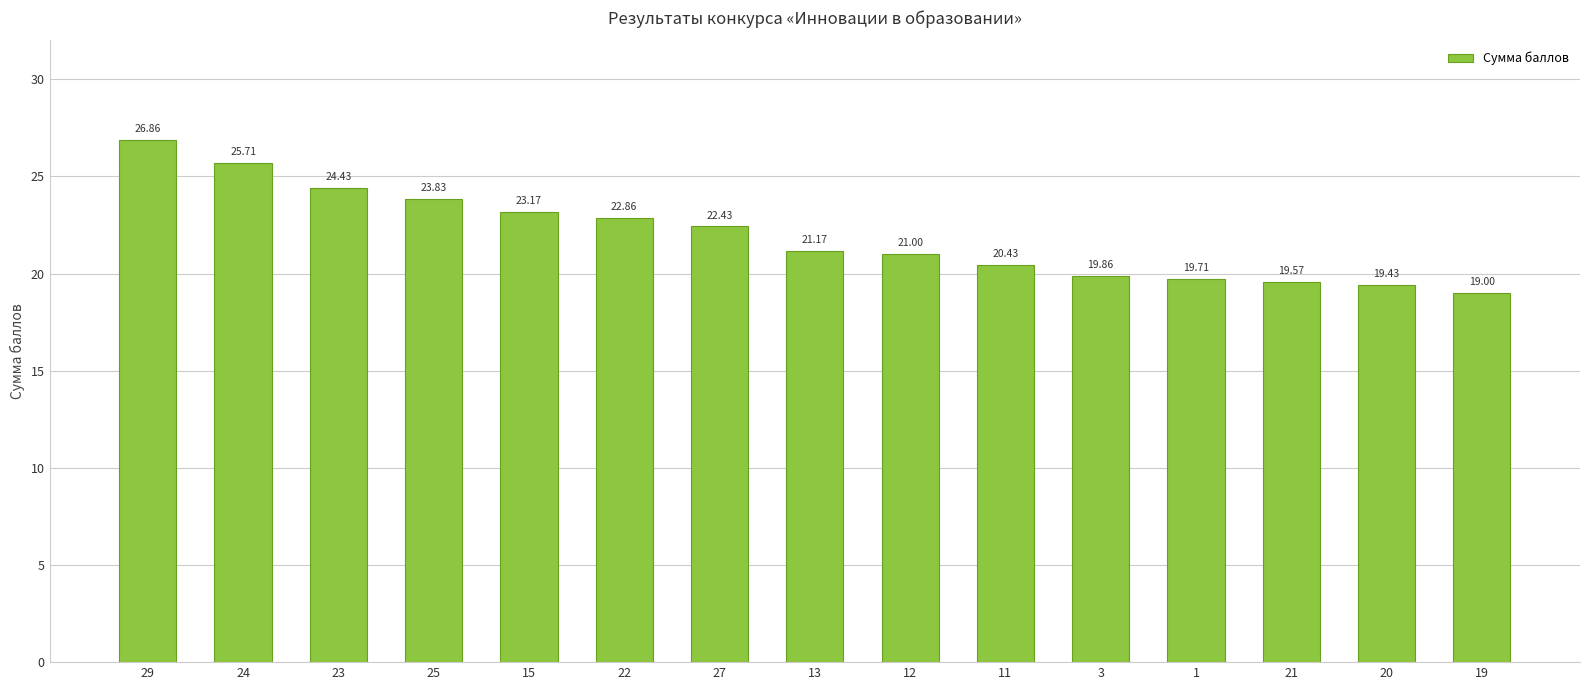

Is it true that the value at 20 is 7.6?

False